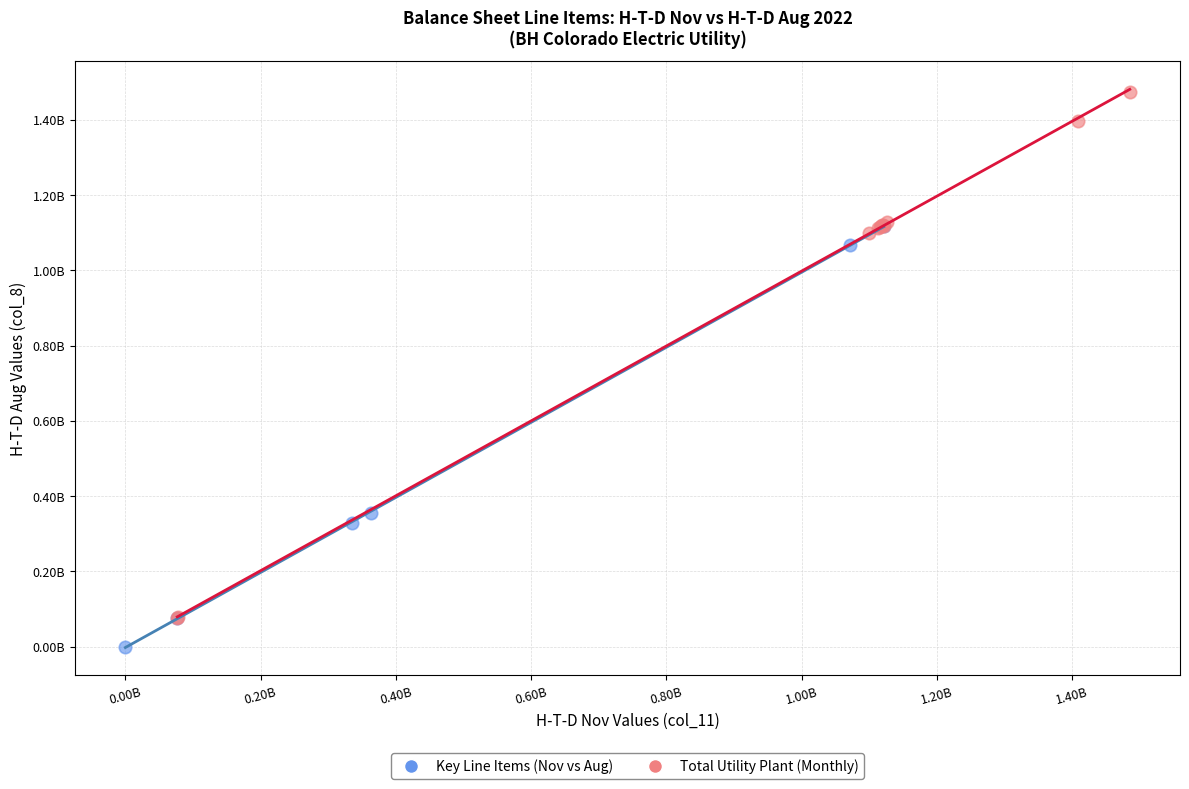

What are all the series names shown in the legend?

Key Line Items (Nov vs Aug), Total Utility Plant (Monthly)